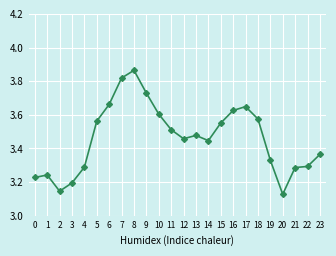

Approximately how many times larger is the value at 9 compared to 17?

1.0